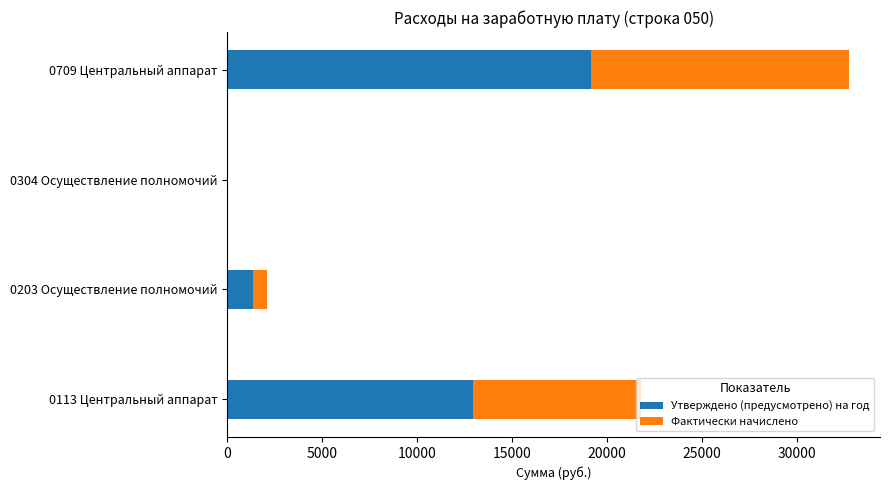

At which category is the sum across all series the highest?

0709 Центральный аппарат